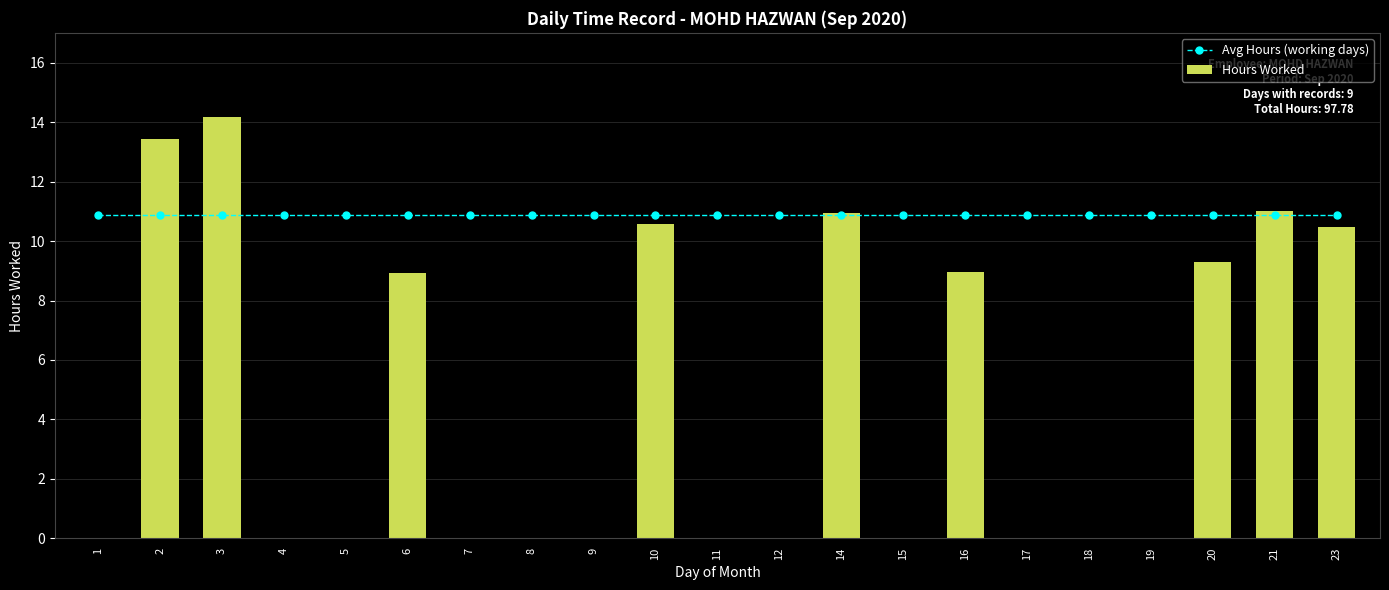

The Hours Worked series shows 4.3 at 5. True or false?

False